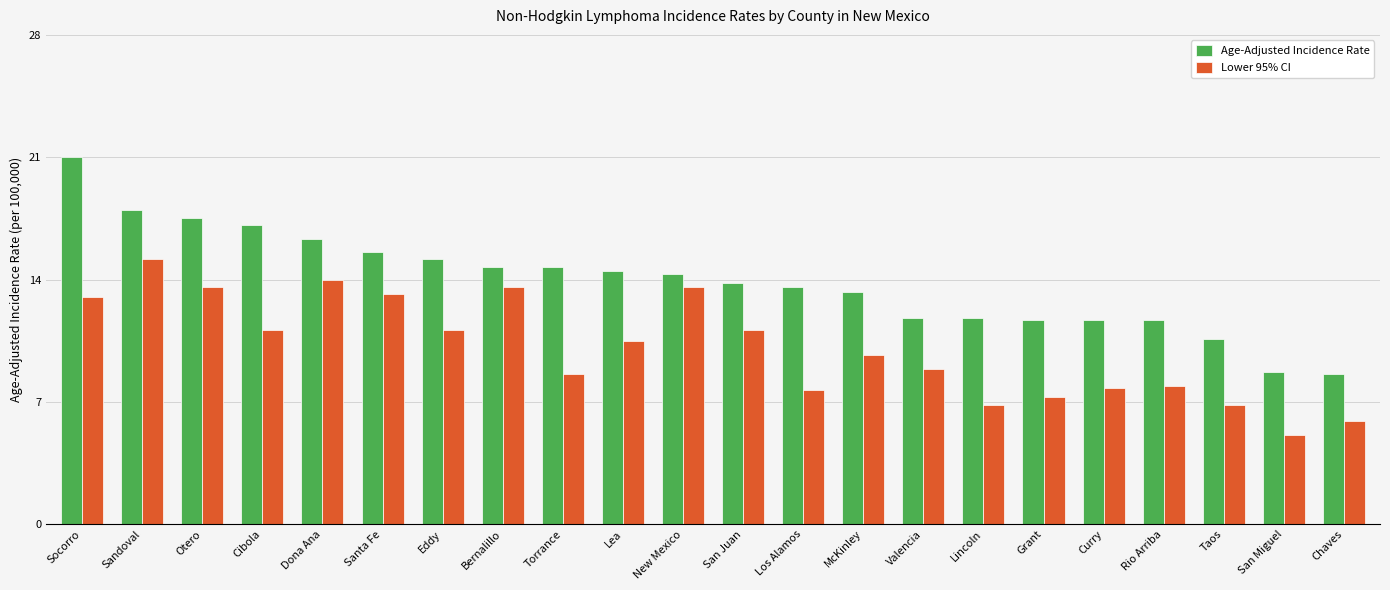

What is the label of the 14th bar from the right?

Torrance